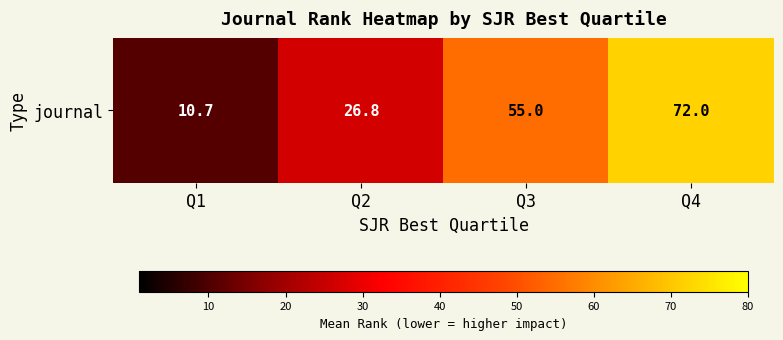

List the labels in order of value, smallest first.

Q1, Q2, Q3, Q4